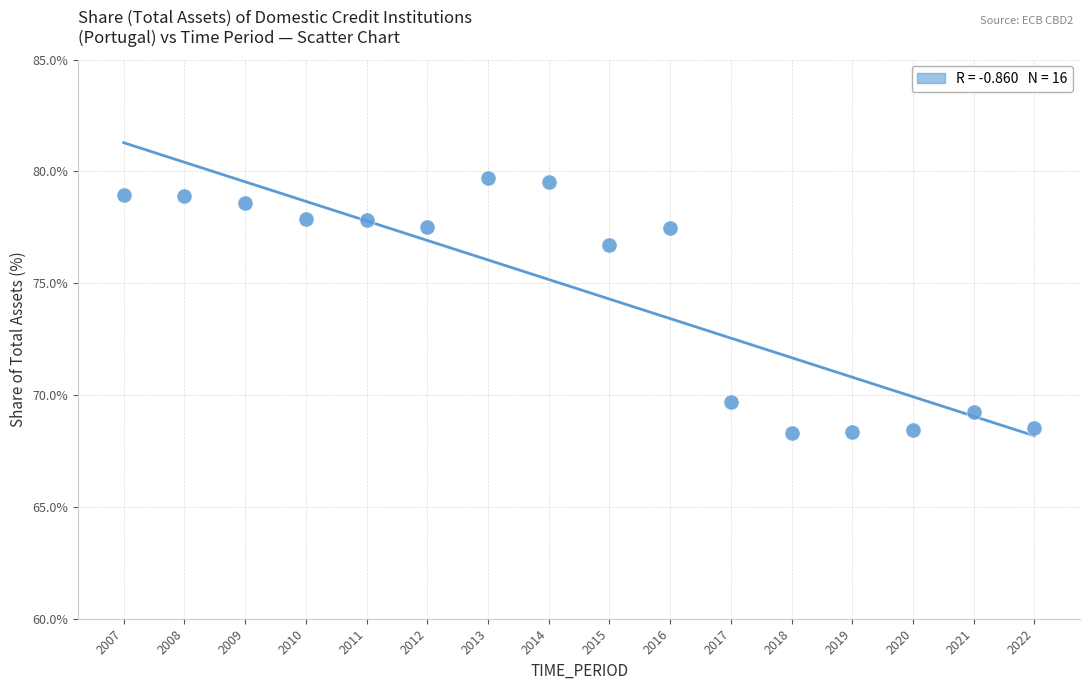

What Y value in the scatter plot is closest to 74?

76.7